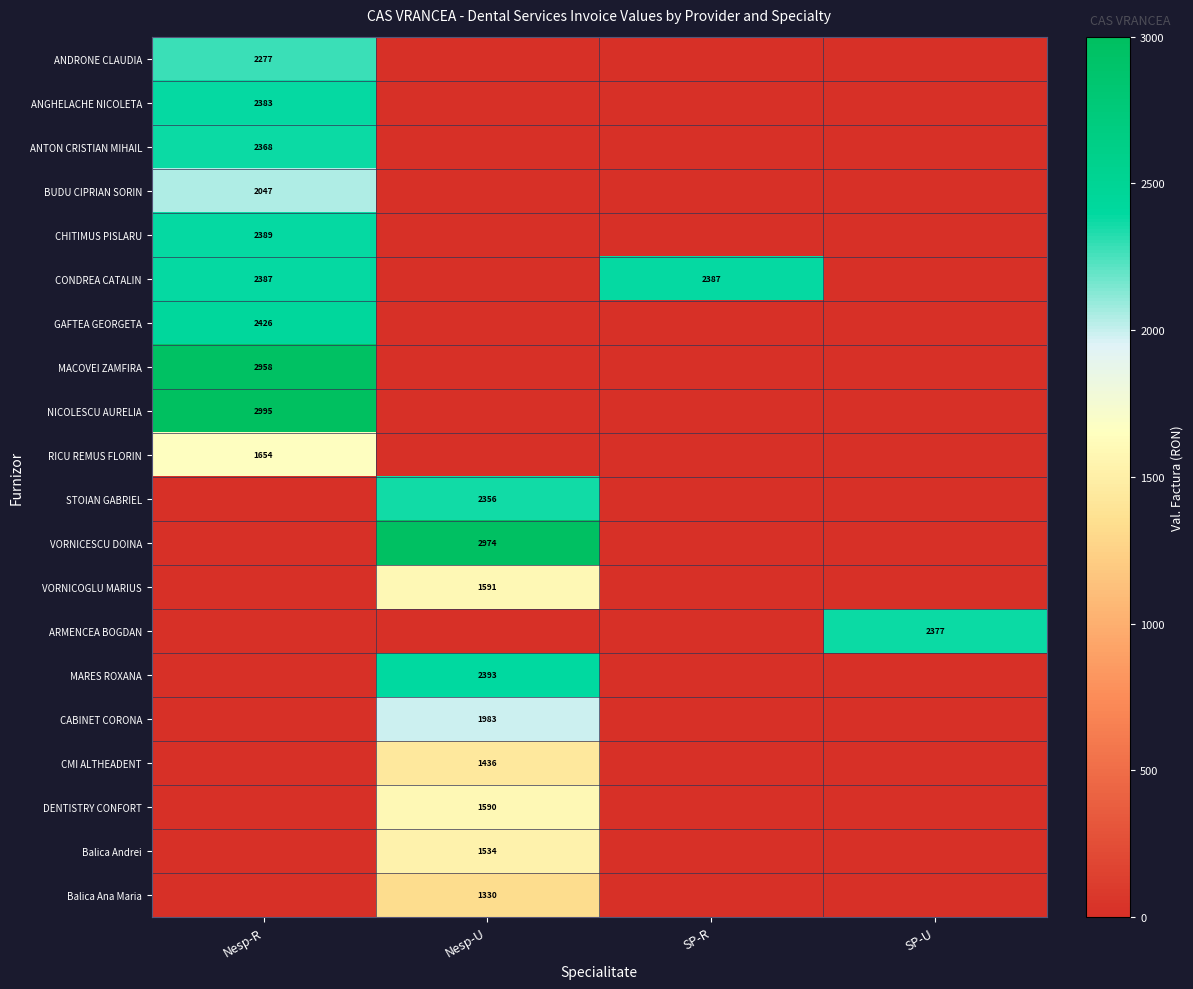

How many series are shown in this chart?

20